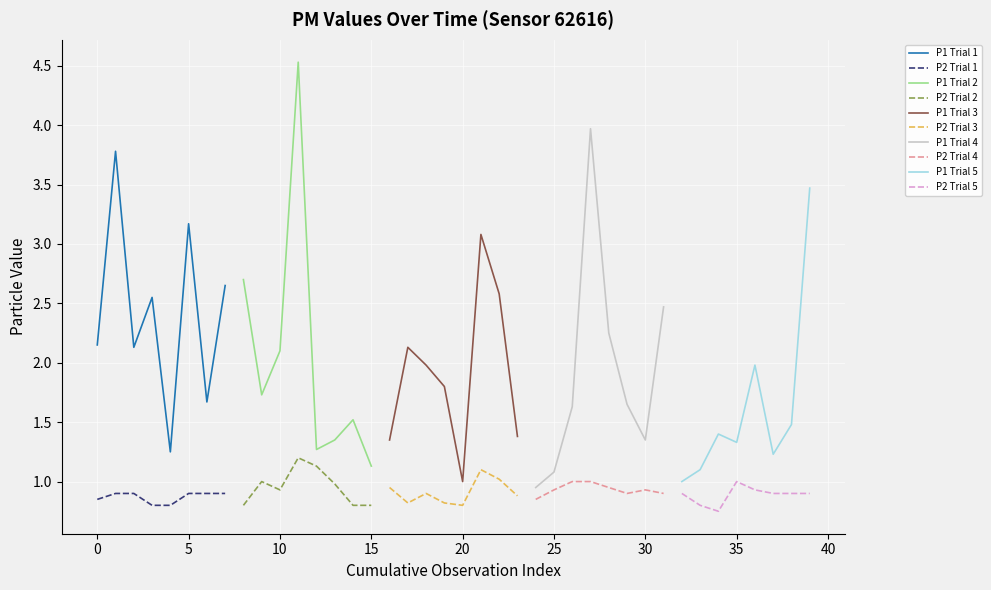

True or false: P1 Trial 1 and P2 Trial 1 intersect in this chart.

False